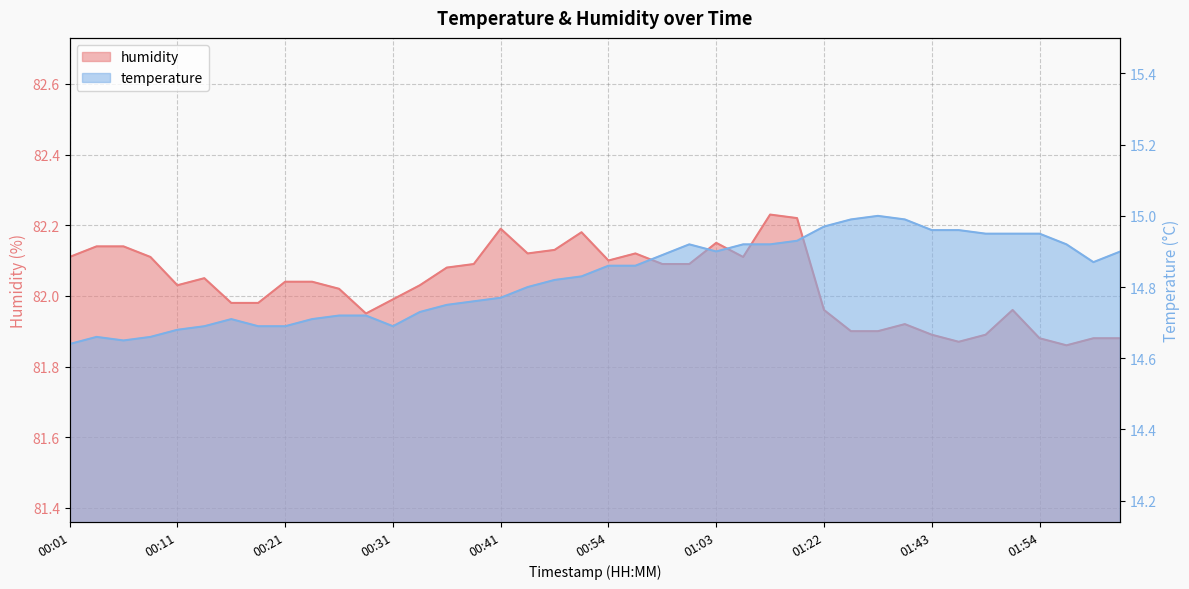

What is the minimum value shown in the chart?

14.6